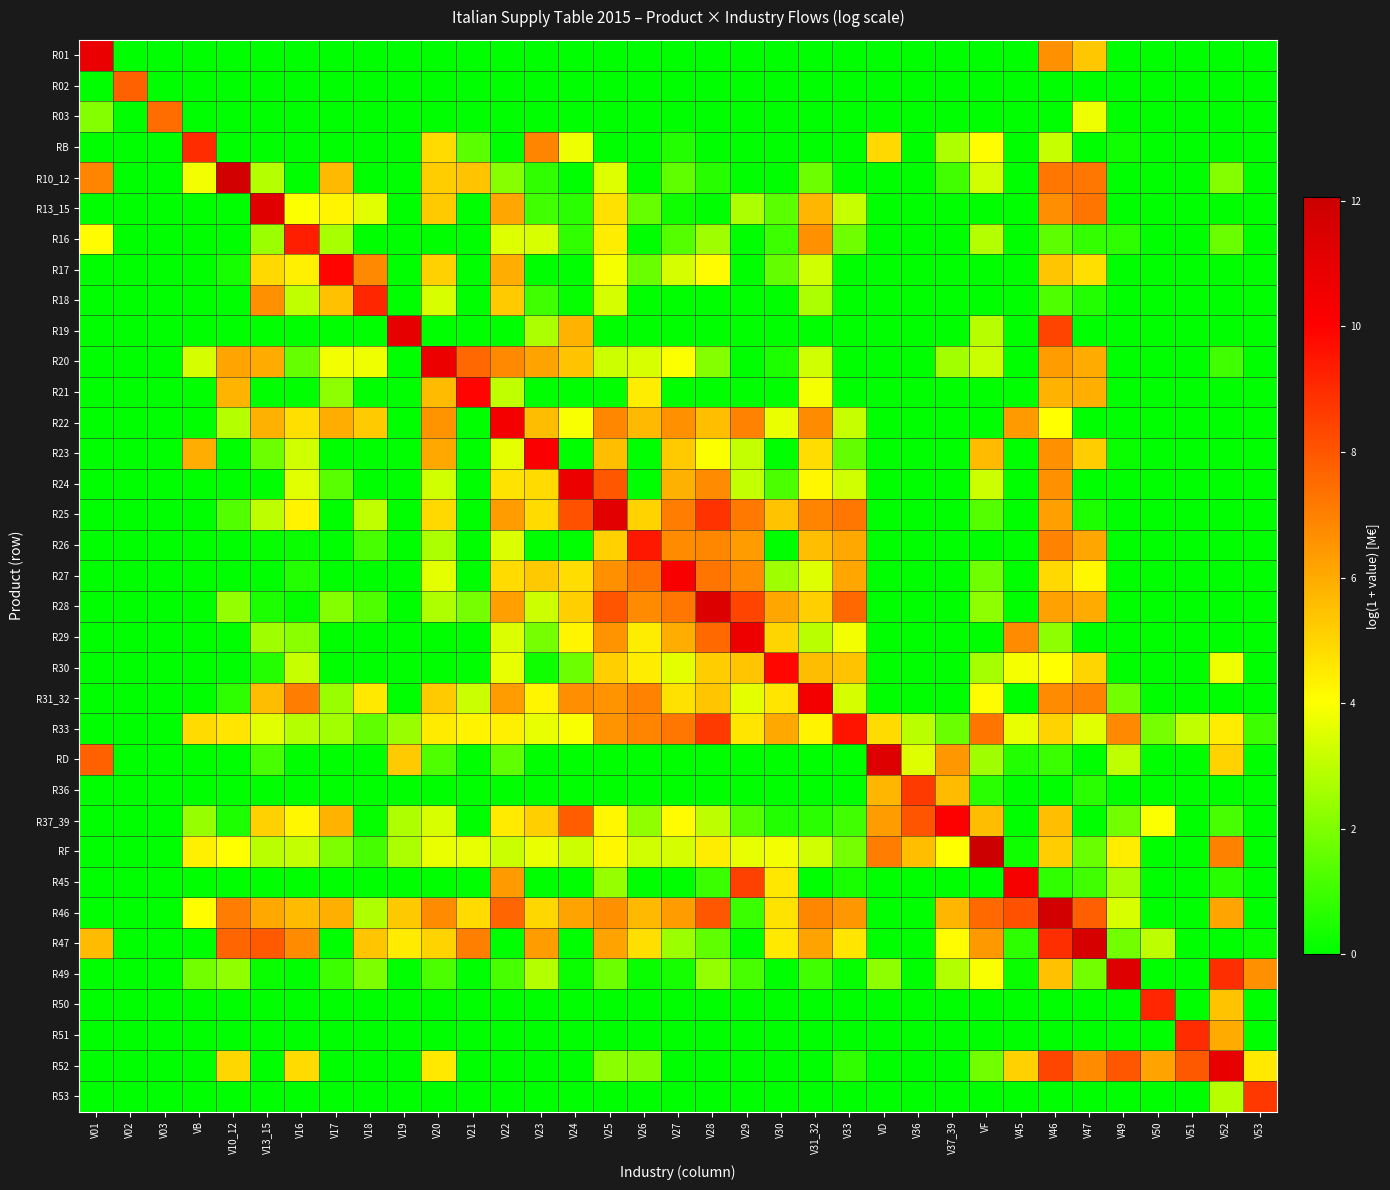

Rank the series at V10_12 from highest to lowest value.

R10_12, R47, R46, R20, R21, R52, R33, RF, R22, R28, R49, R25, R31_32, R37_39, R17, R01, R02, R03, RB, R13_15, R16, R18, R19, R23, R24, R26, R27, R29, R30, RD, R36, R45, R50, R51, R53